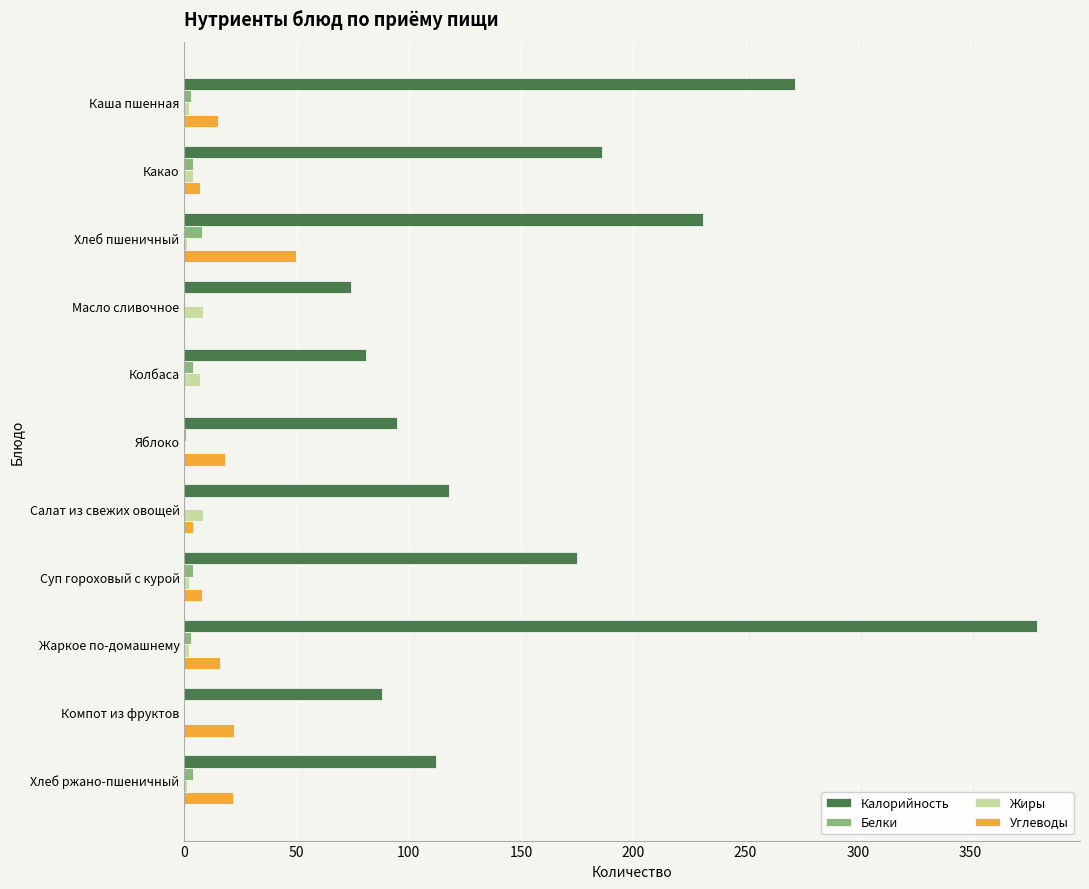

Is it true that Калорийность equals 25.9 at Хлеб ржано-пшеничный?

False